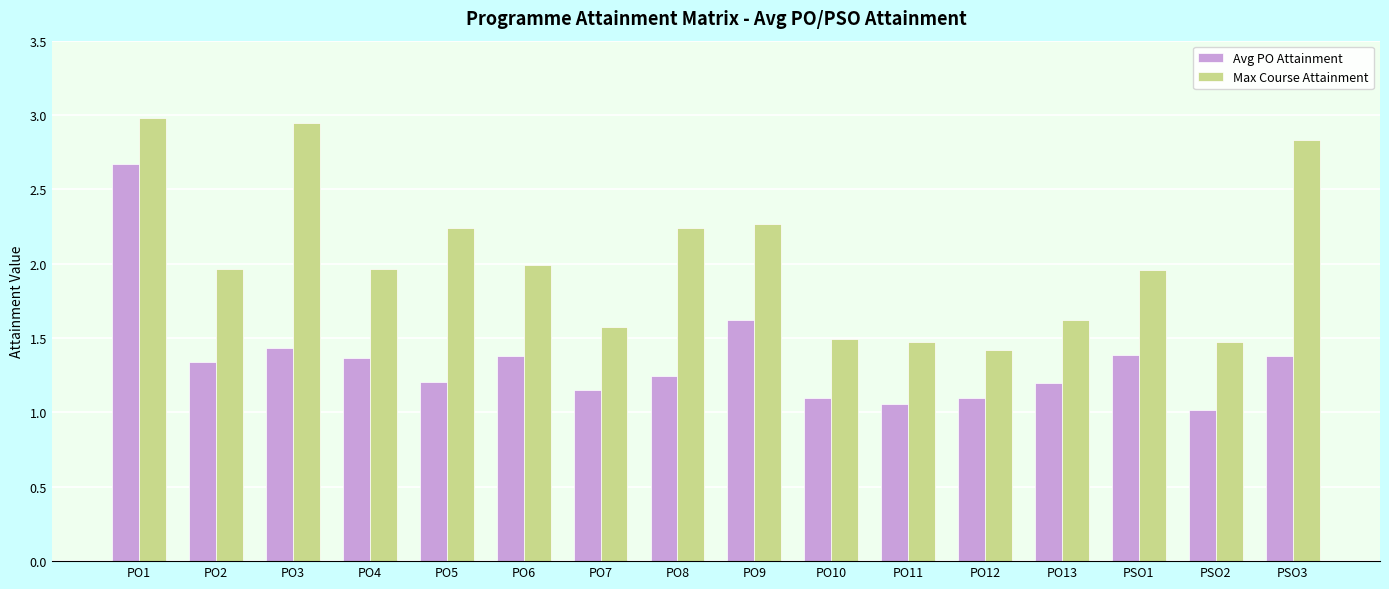

The Avg PO Attainment series shows 0.5 at PO8. True or false?

False